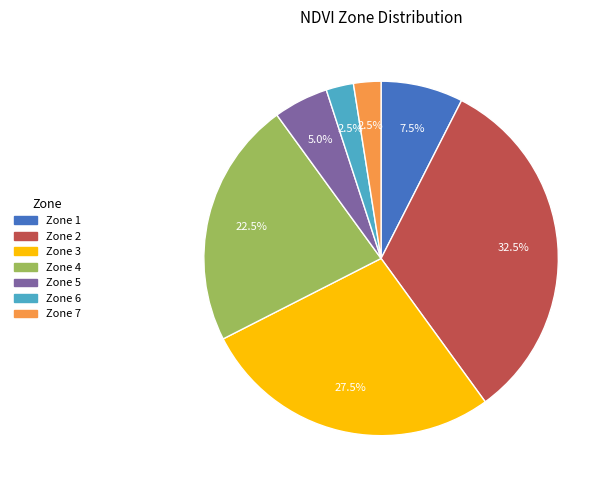

Is Zone 7 the majority of the pie?

No